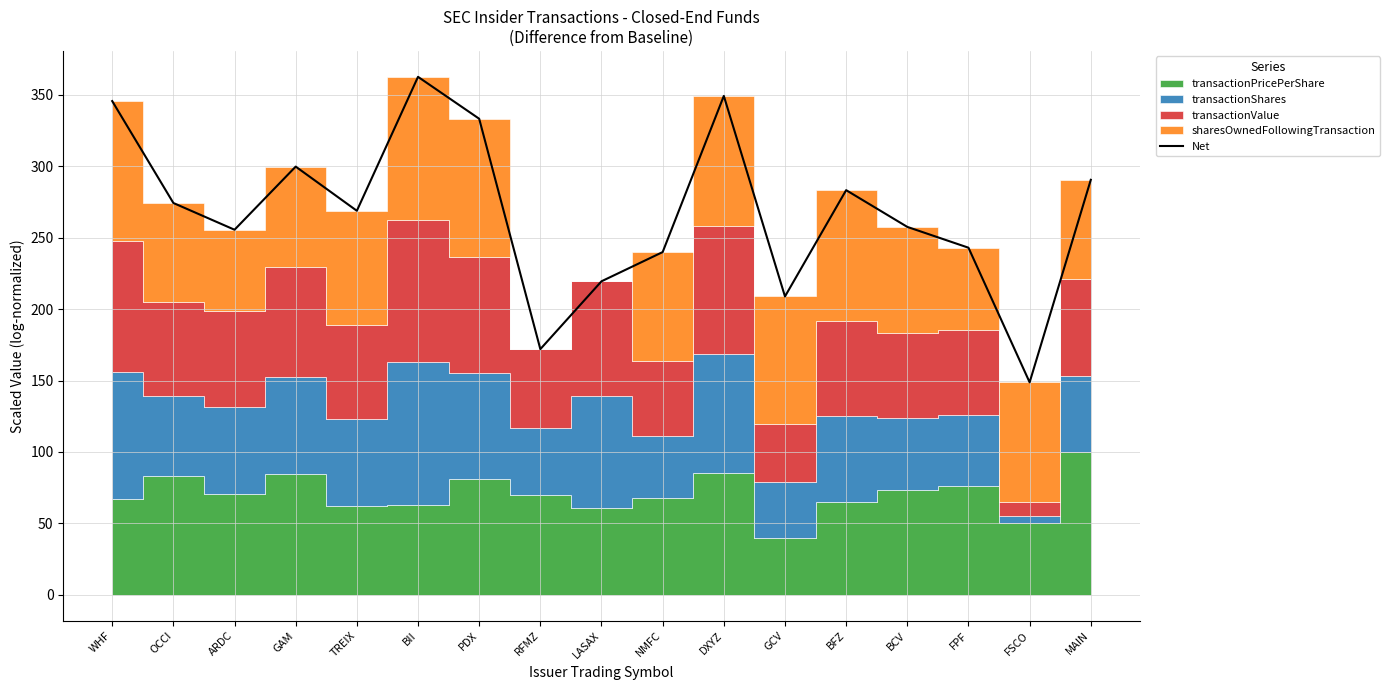

List the labels in order of value, smallest first.

FSCO, RFMZ, GCV, LASAX, NMFC, FPF, ARDC, BCV, TREIX, OCCI, BFZ, MAIN, GAM, PDX, WHF, DXYZ, BII